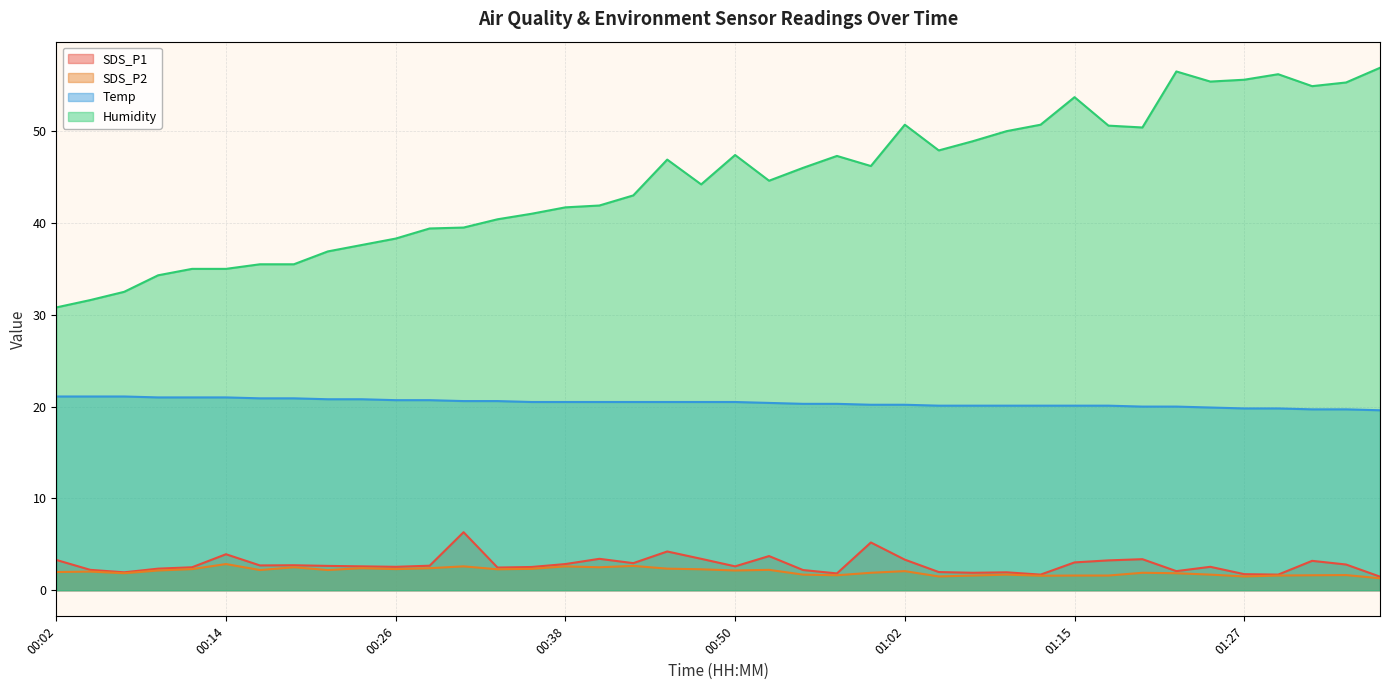

True or false: SDS_P1 has a value of 1.7 at 01:12.

True